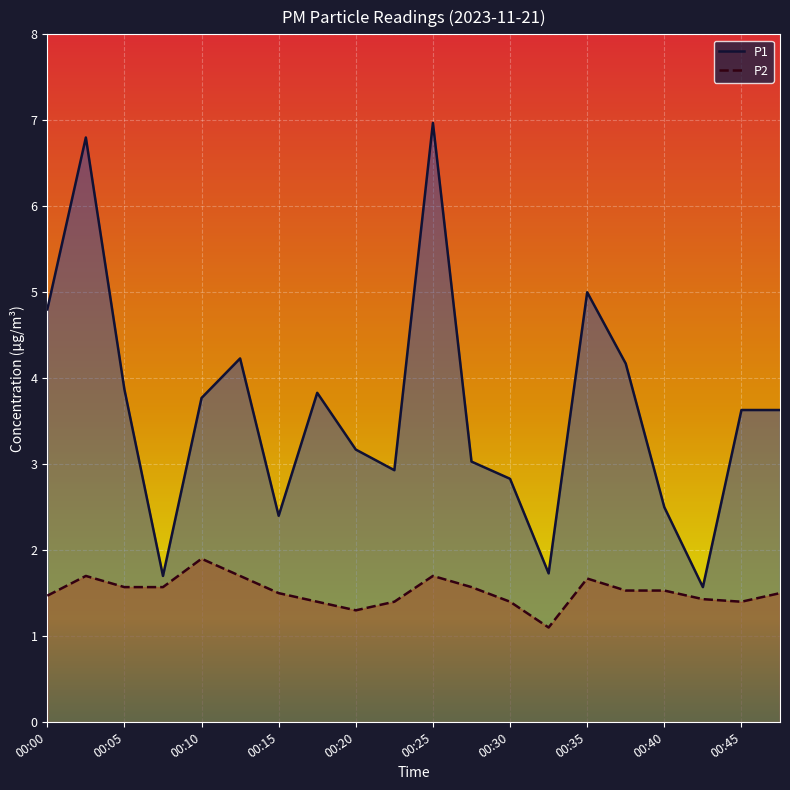

What is the spread (max minus min) of values at 00:37?

2.6